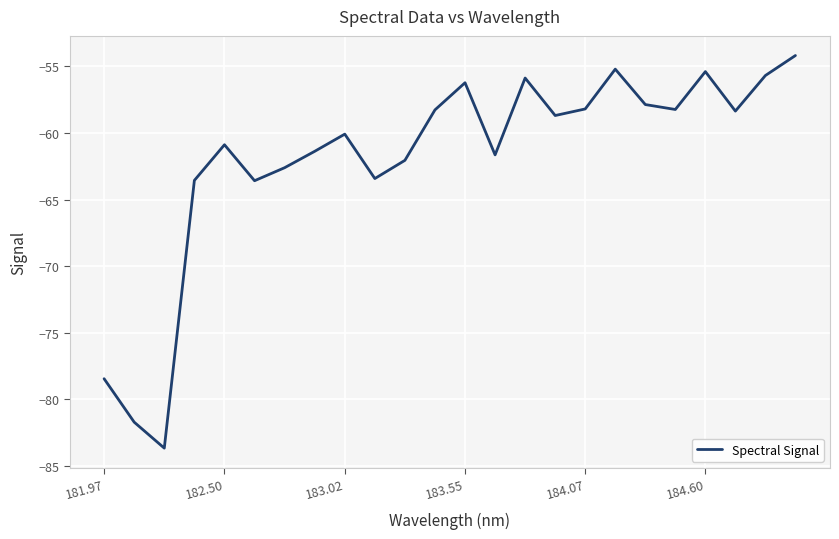

What is the difference between the maximum and minimum values?

29.5